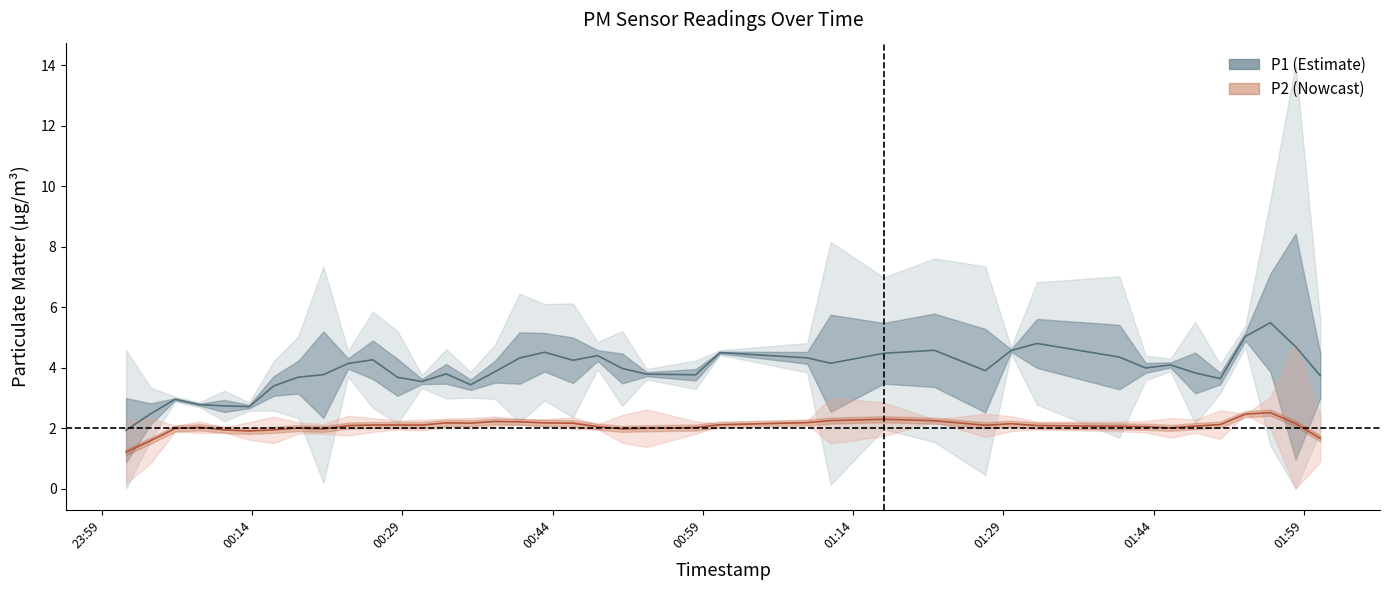

Which series has the largest range (max minus min)?

P1